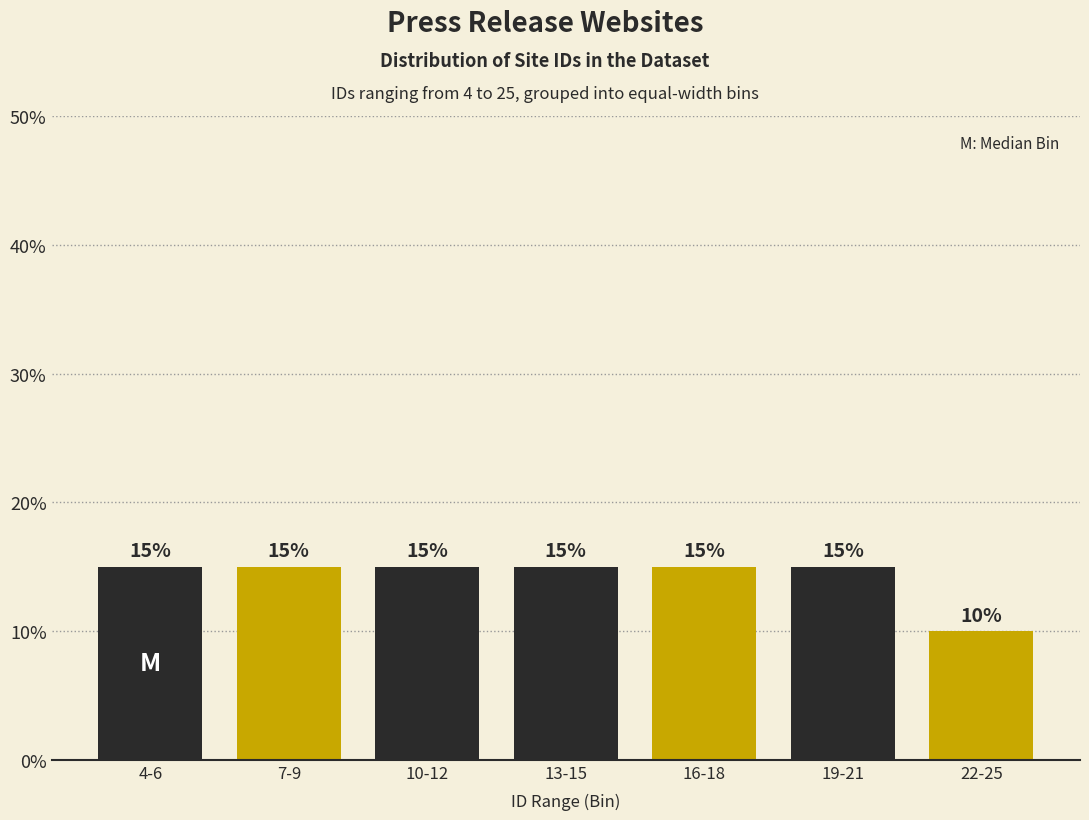

Reading left to right, transcribe all the data shown in this chart.

4-6=15	7-9=15	10-12=15	13-15=15	16-18=15	19-21=15	22-25=10